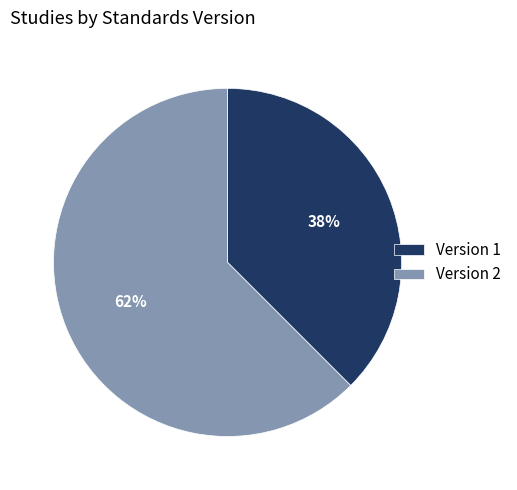

Between Version 2 and Version 1, which is larger?

Version 2